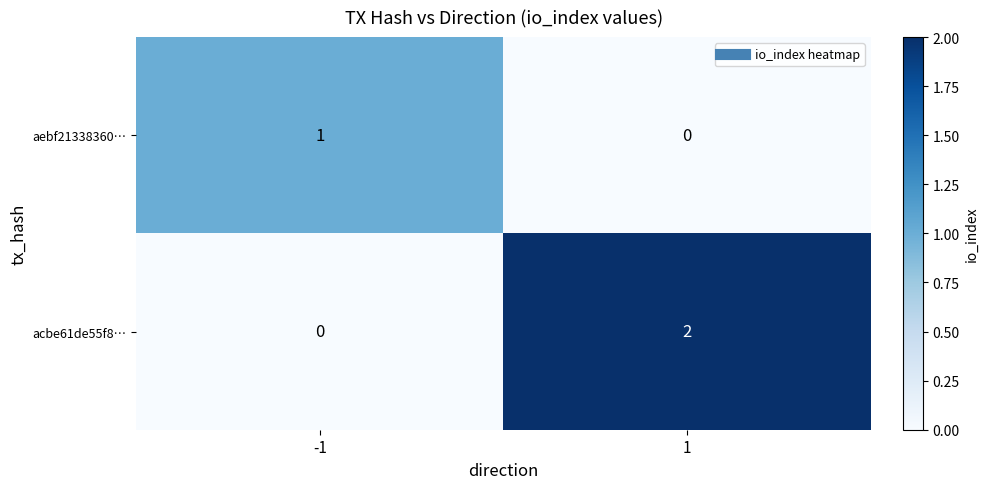

How many data points does each series have?

2